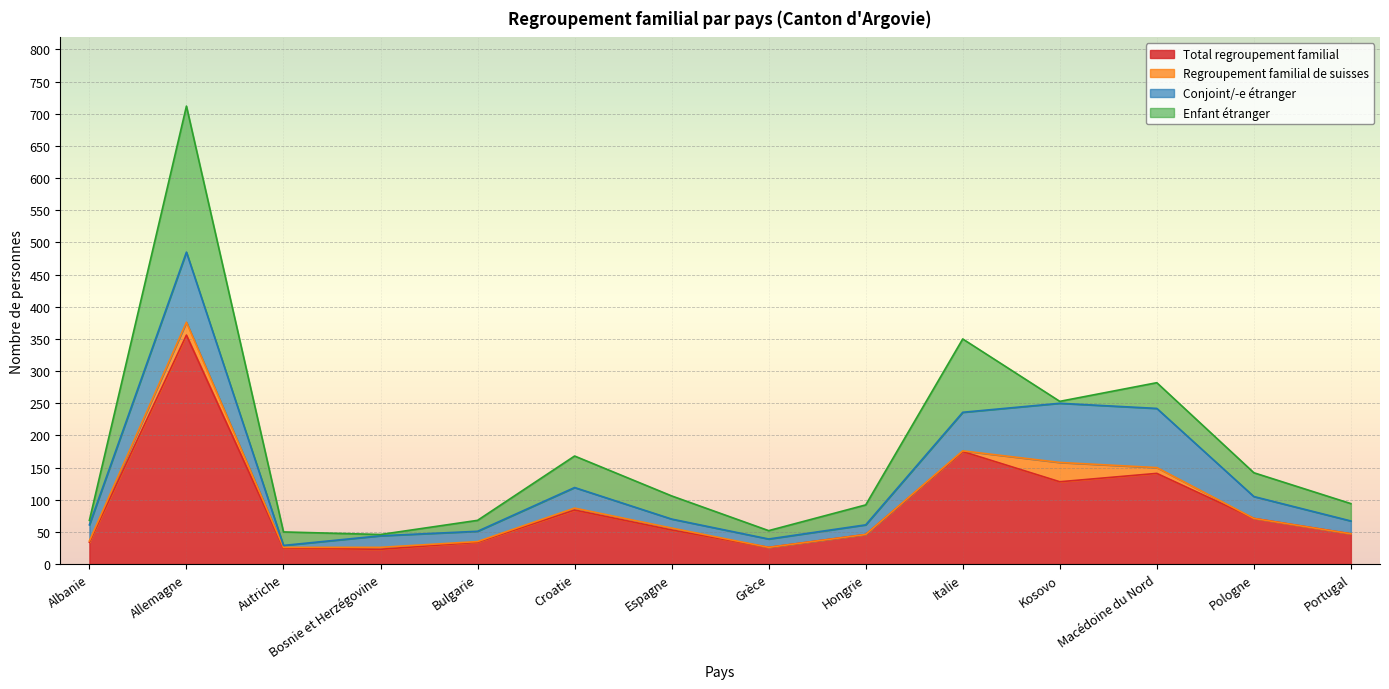

True or false: Total regroupement familial and Conjoint/-e étranger cross at least once.

False